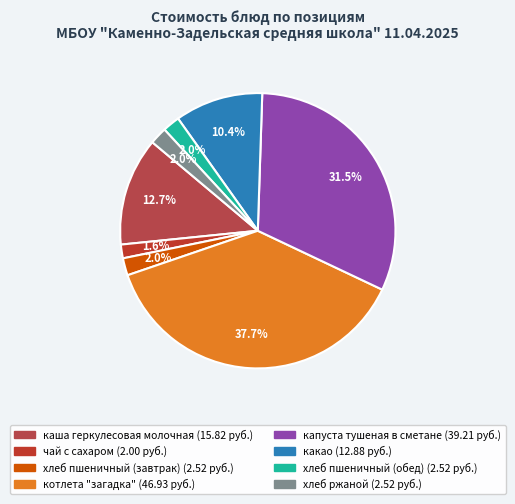

Count the number of slices in the pie.

8